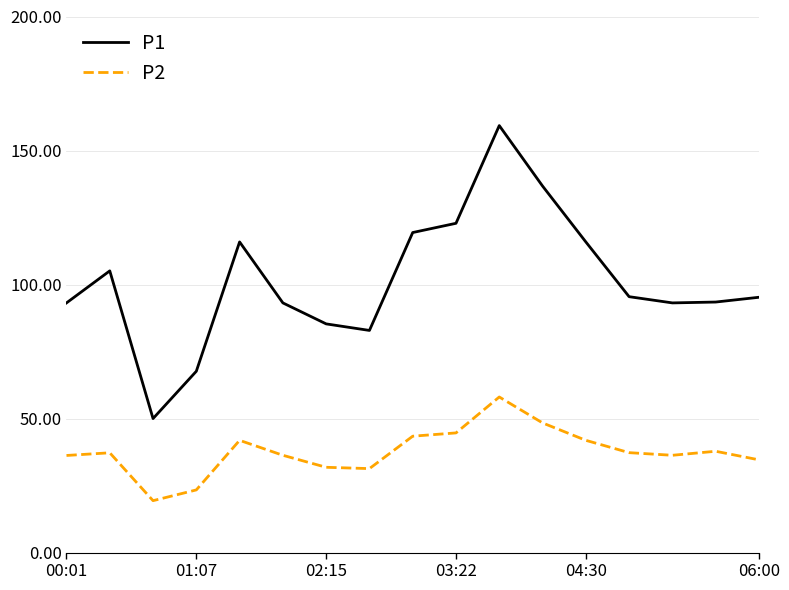

Which series has the widest spread of values?

P1